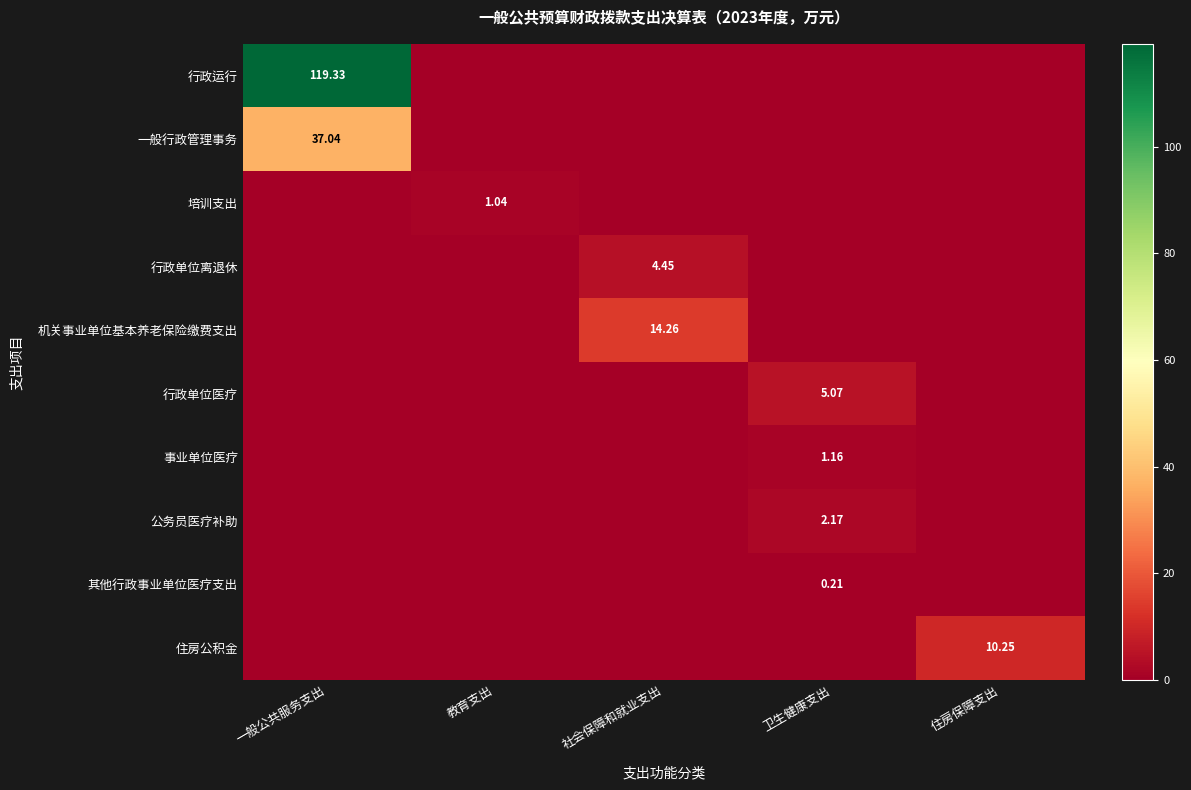

At how many categories does at least one series exceed 15?

1